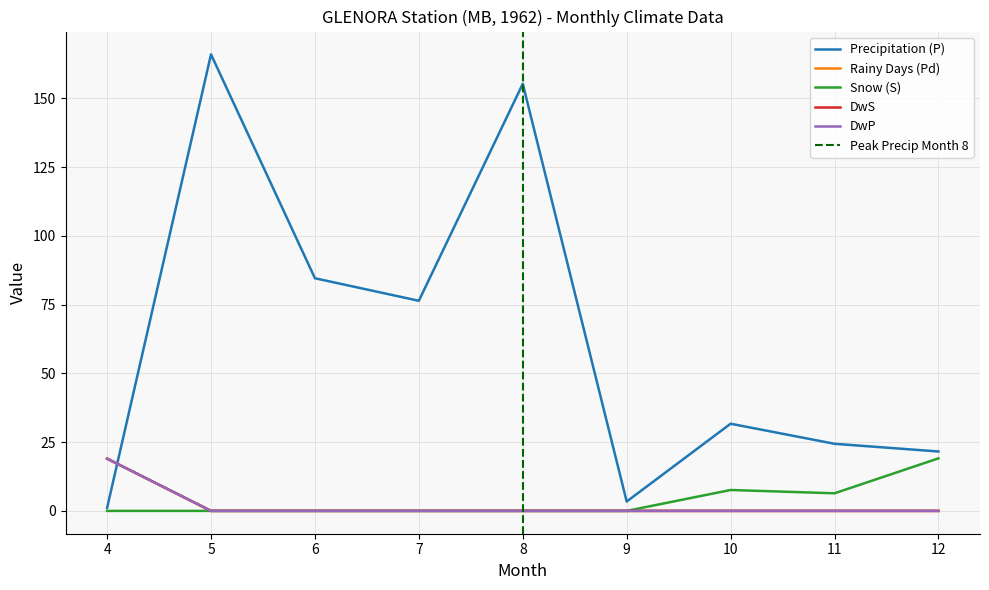

How many categories are shown in the chart?

9